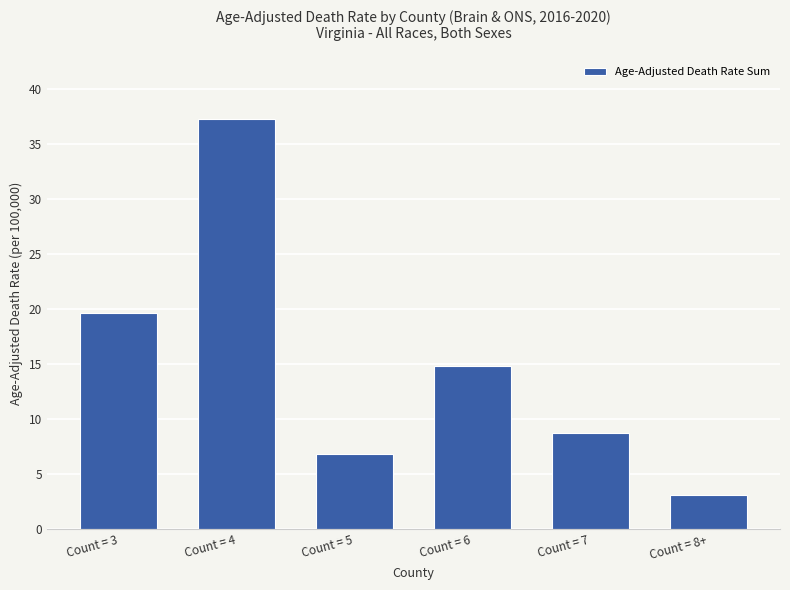

Reading right to left, what are all the values shown in this chart?

Count = 8+=3.1	Count = 7=8.7	Count = 6=14.8	Count = 5=6.8	Count = 4=37.3	Count = 3=19.6